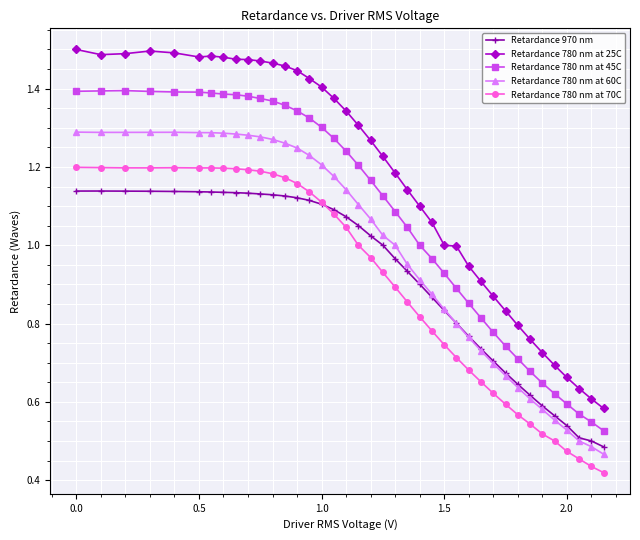

Which series has the widest spread of values?

Retardance 780 nm at 25C